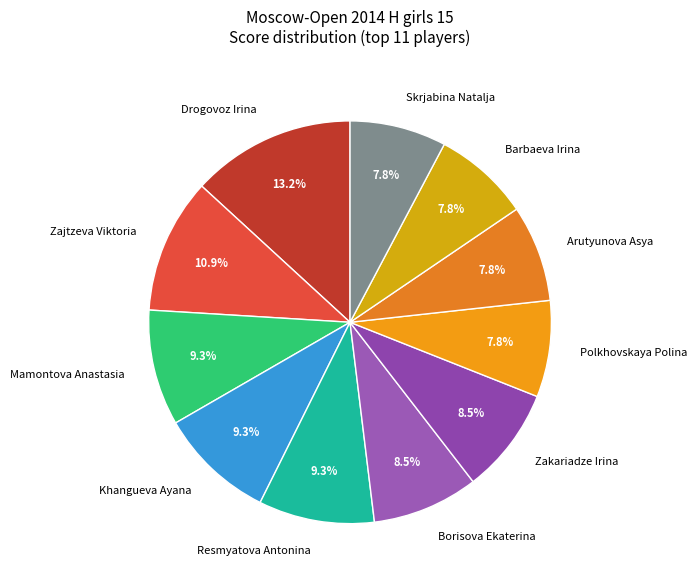

Combined, what portion of the pie is Barbaeva Irina and Zakariadze Irina?

16.3%